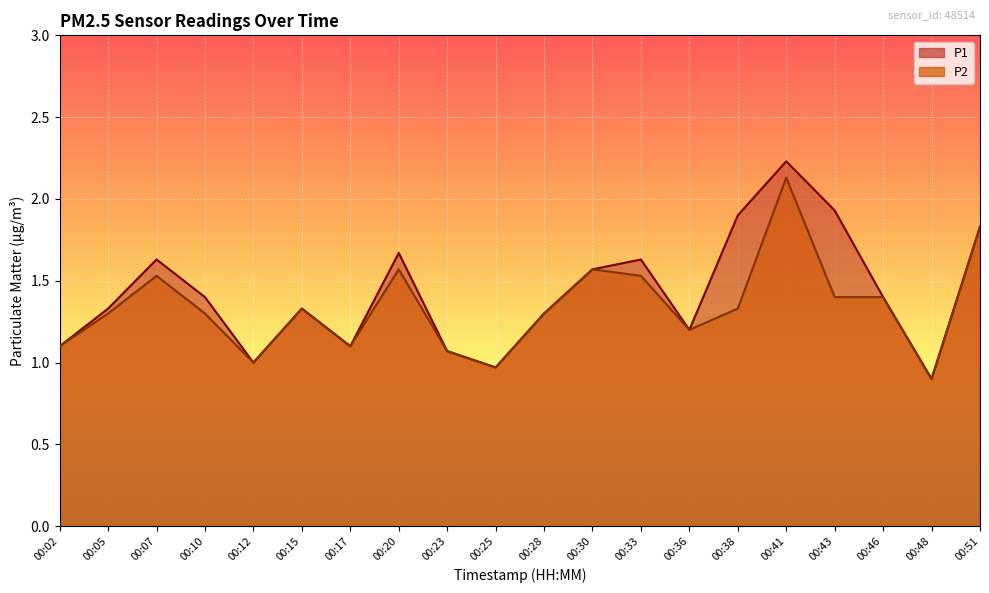

What is the value of the P1 point at the 2nd from the left?

1.3